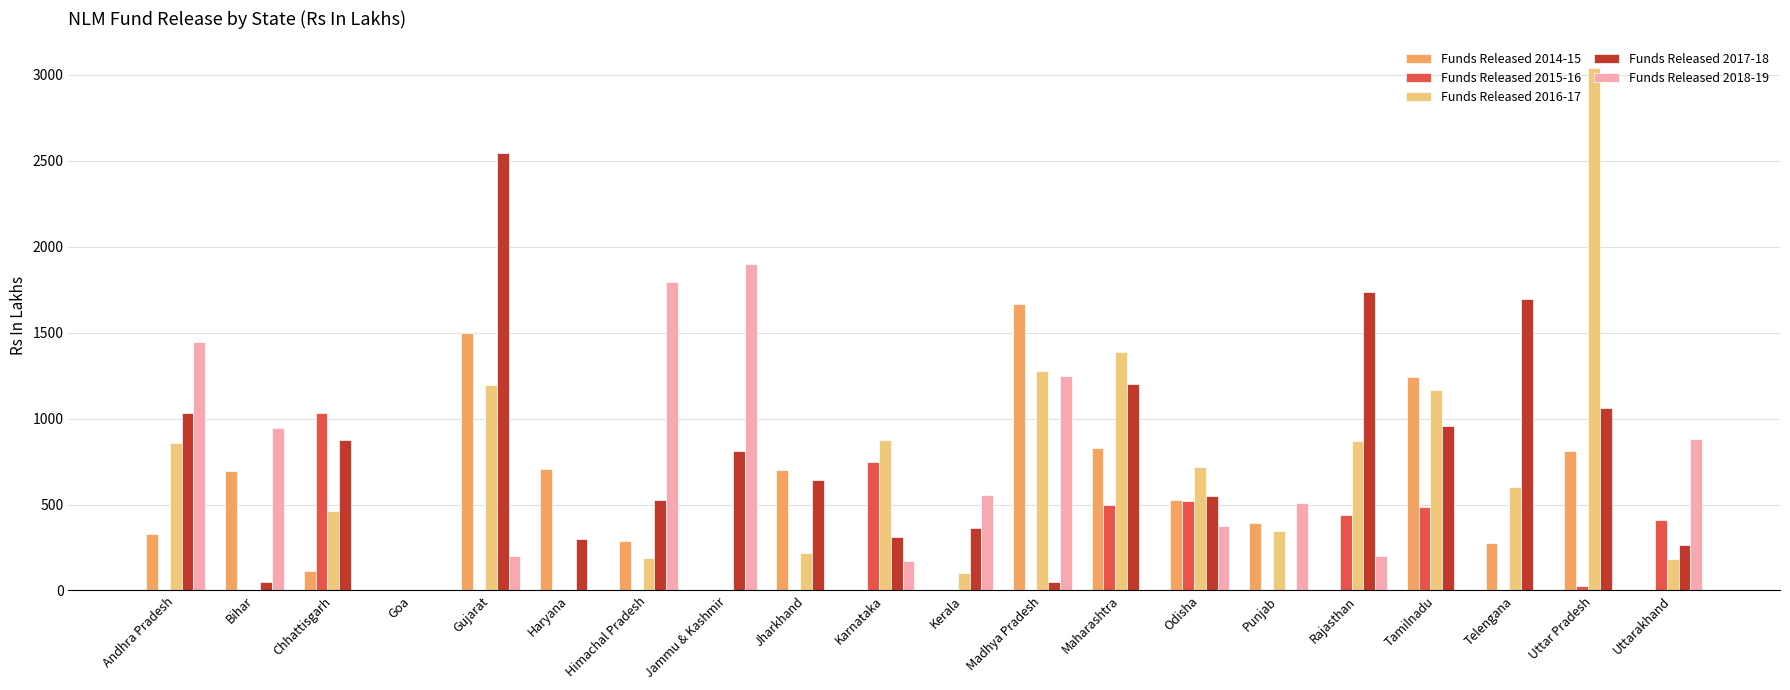

The Funds Released 2018-19 series shows 200.3 at Rajasthan. True or false?

True